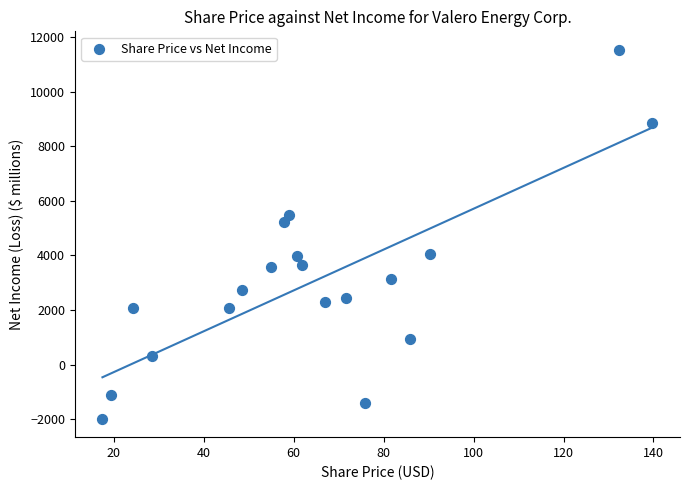

What Y value in the scatter plot is closest to 4773?

5234